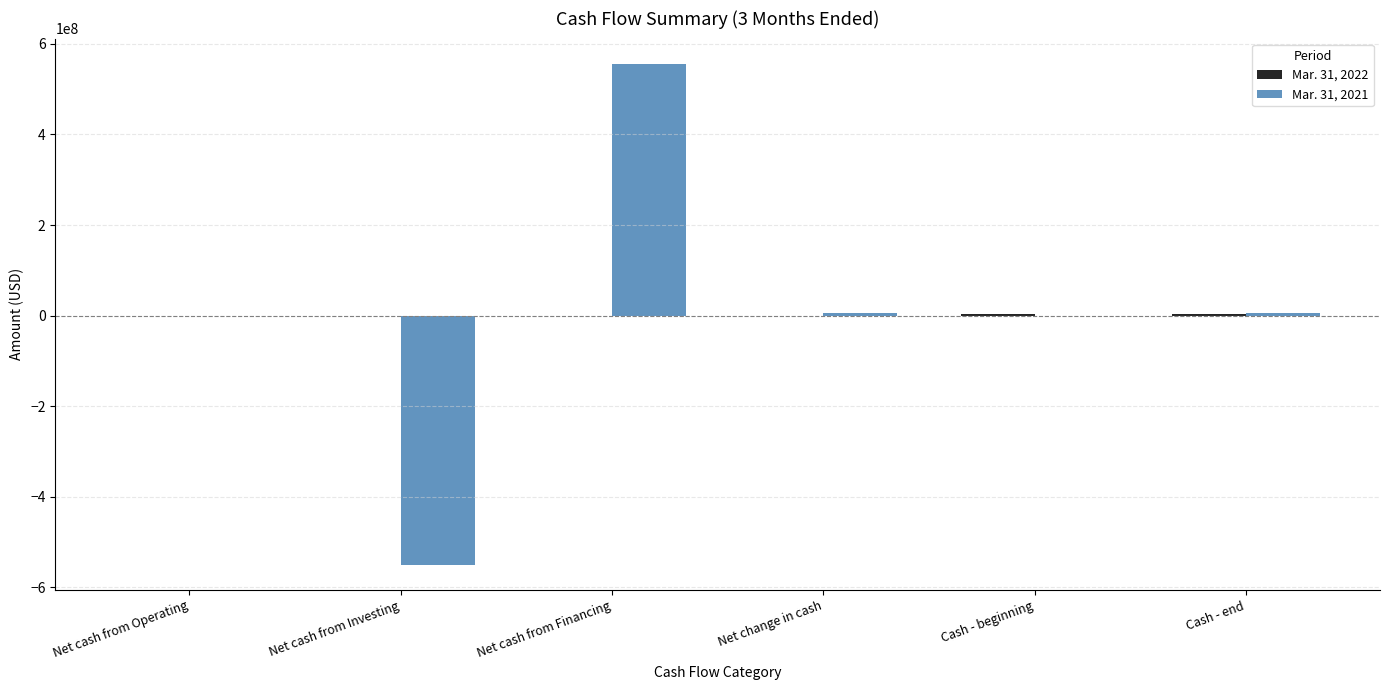

Count the number of categories in the chart.

6